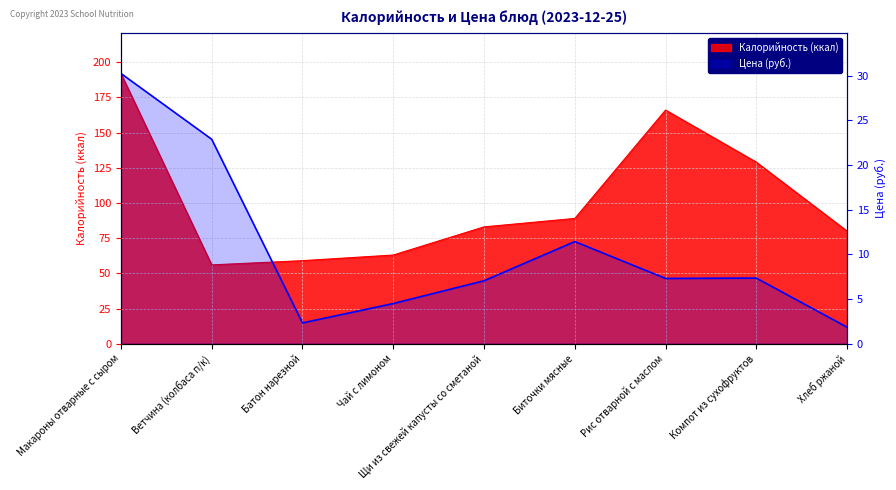

What position from the left is Компот из сухофруктов?

8